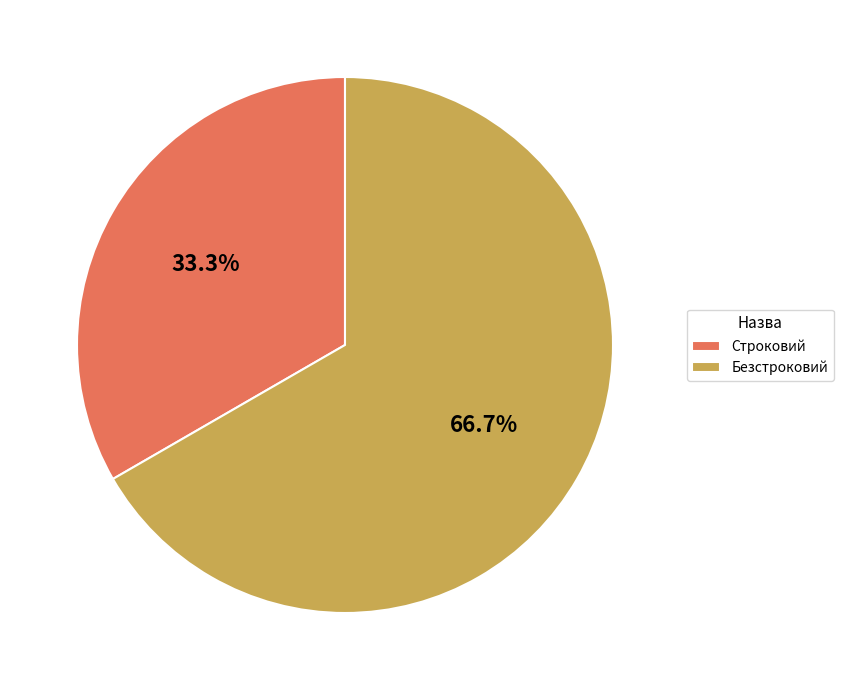

Rank the categories by value from highest to lowest.

Безстроковий, Строковий